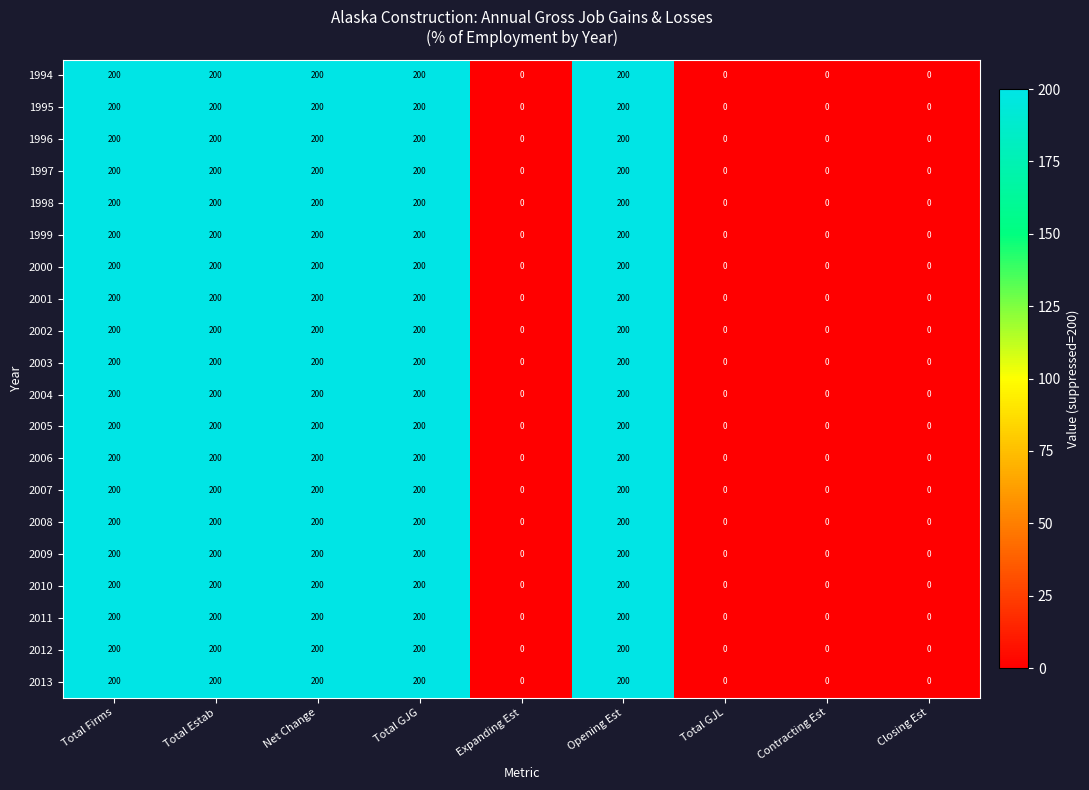

At how many categories does at least one series exceed 44?

5